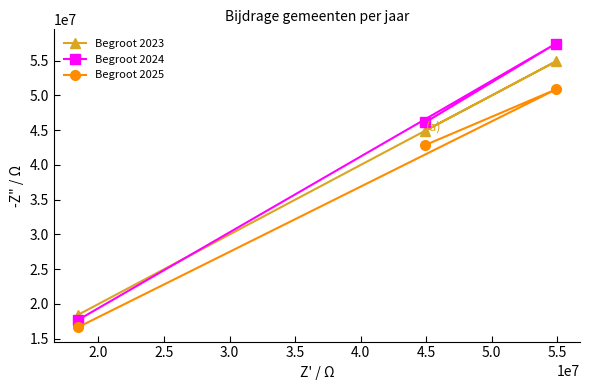

How many values in the Begroot 2025 series are below 42871400?

1